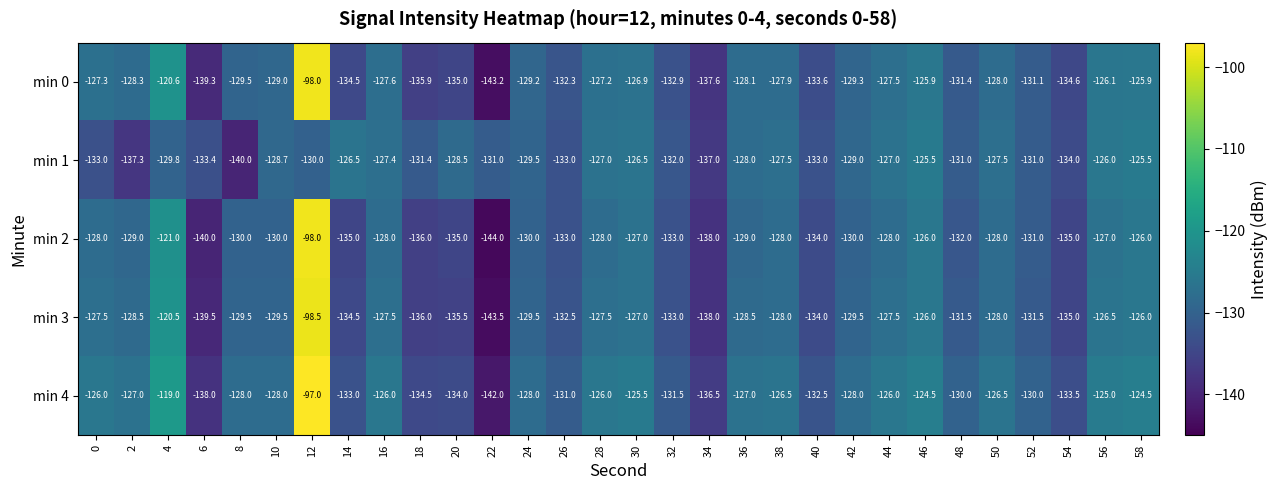

How many categories are shown in the chart?

30